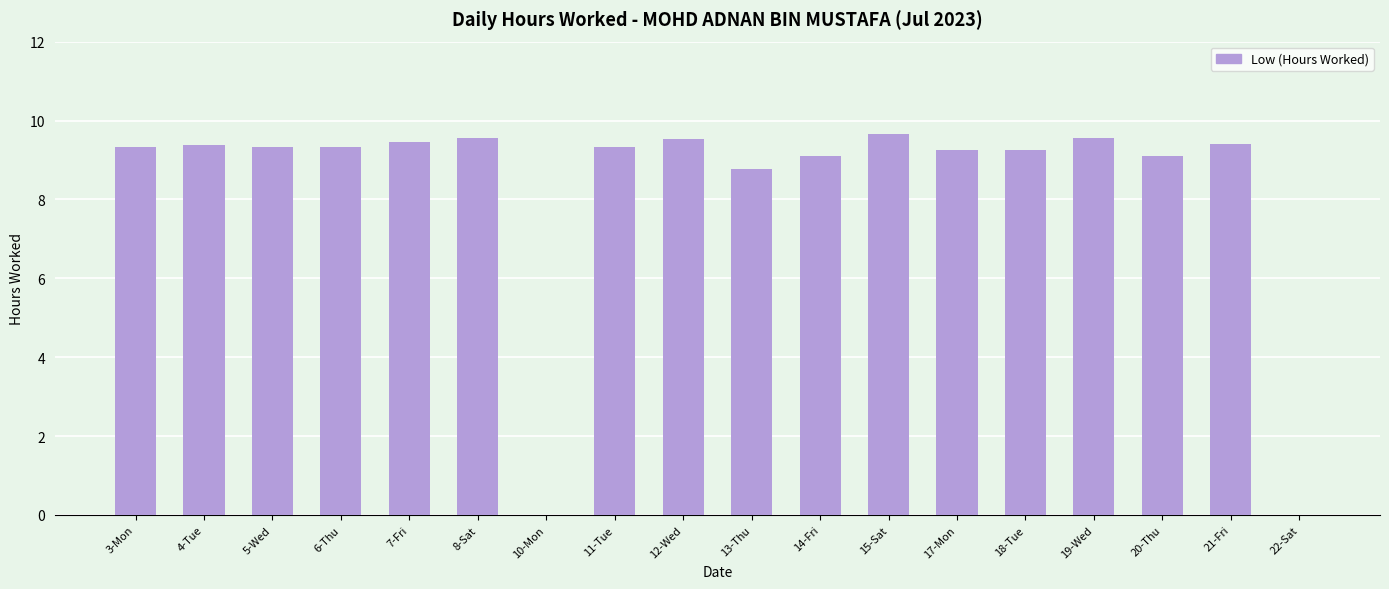

Between 5-Wed and 15-Sat, which is larger?

15-Sat